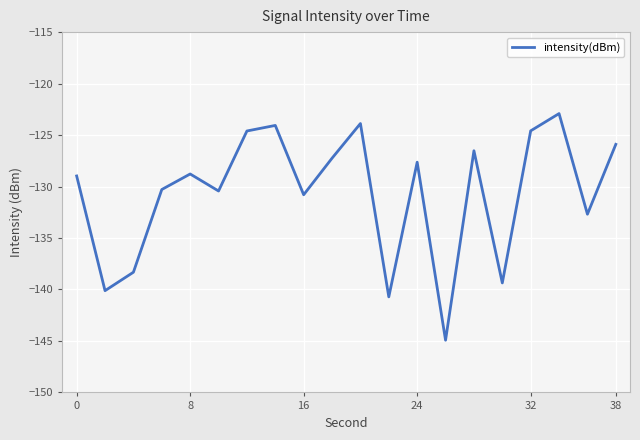

What is the difference between the maximum and minimum values?

22.0